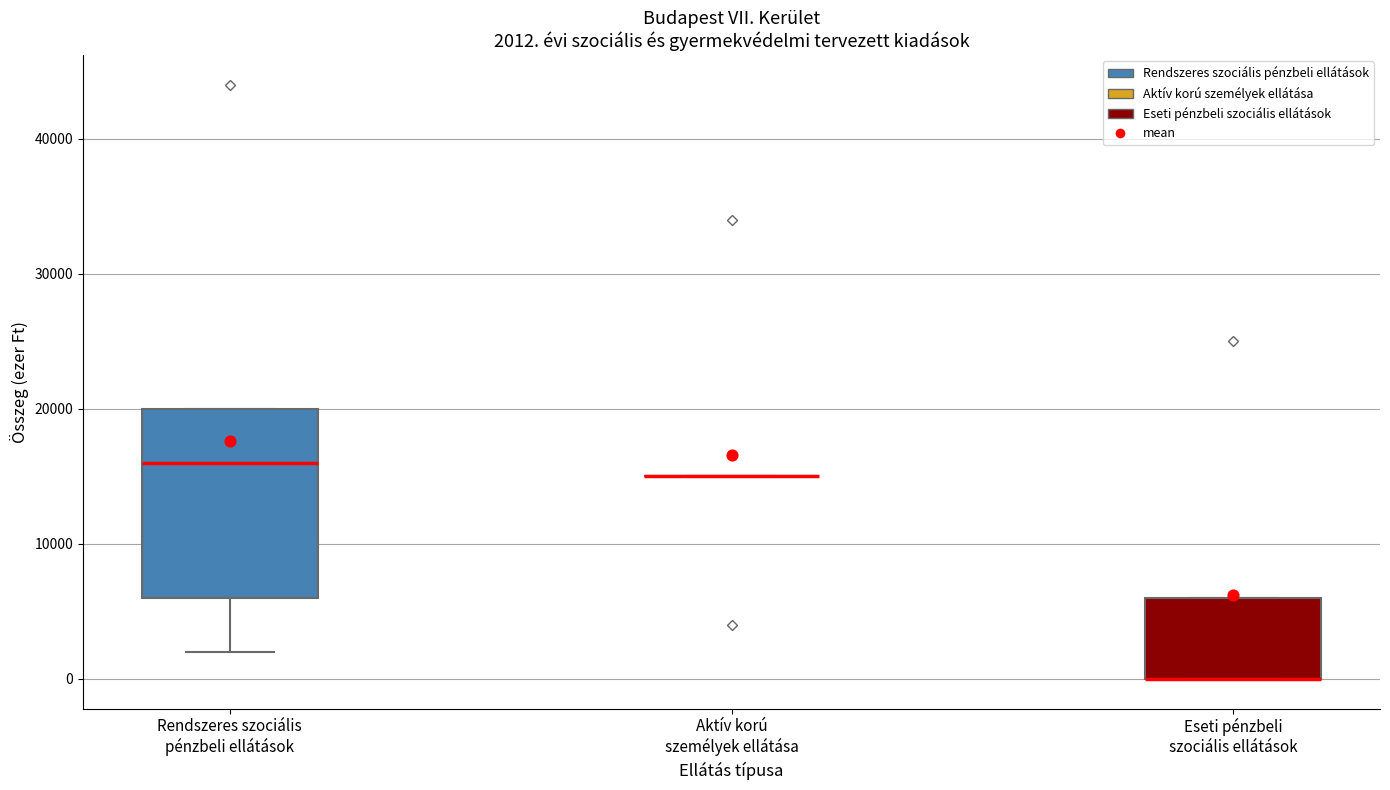

Comparing the boxes themselves (not the whiskers), which one is the tallest?

Rendszeres szociális pénzbeli ellátások